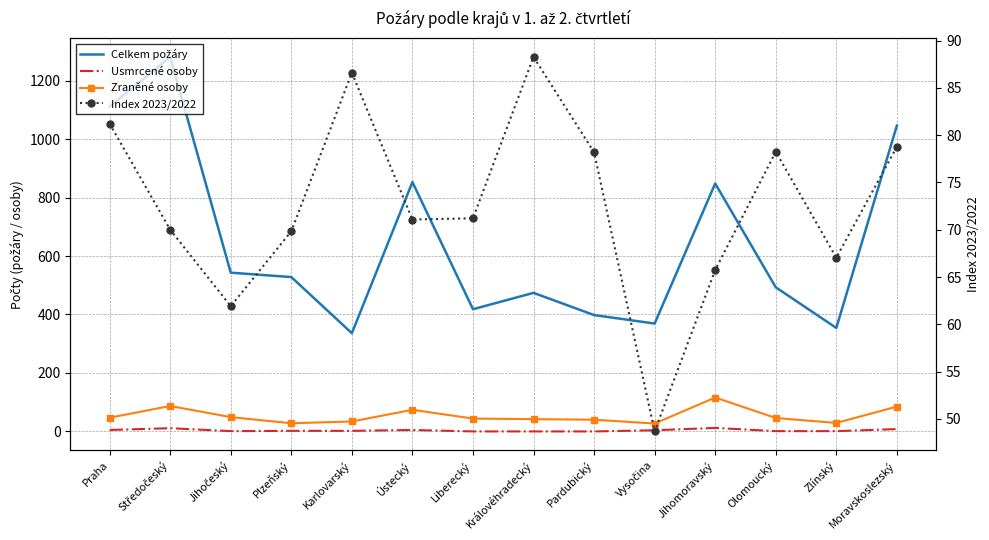

What is the difference between the highest and lowest values at Jihočeský?

542.0